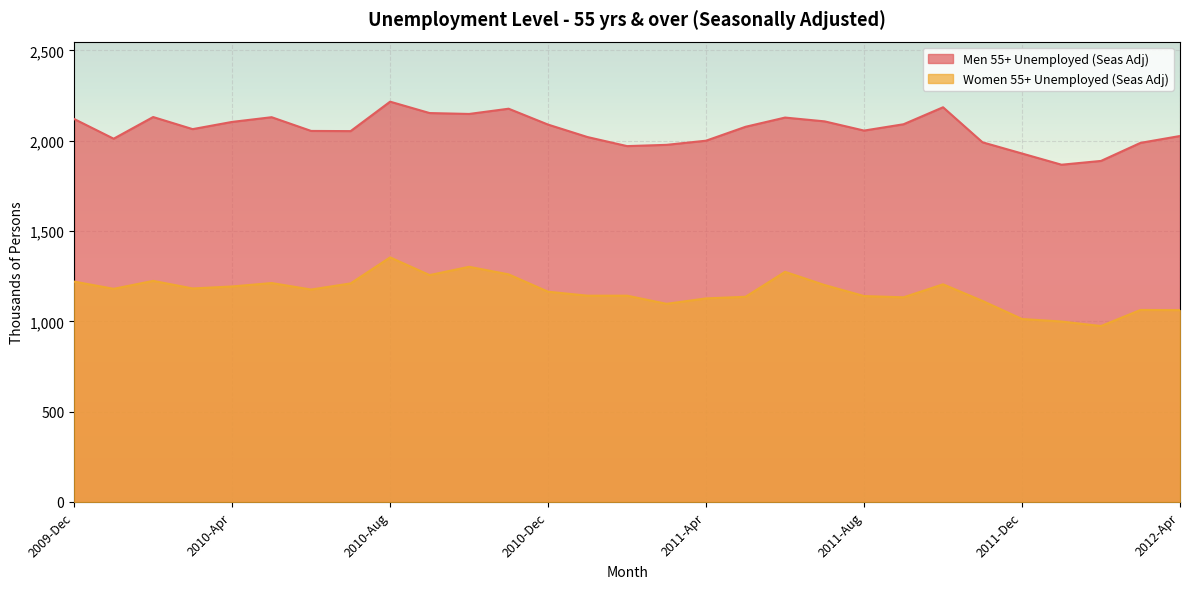

In Women 55+ Unemployed (Seas Adj), how many points are lower than both neighbors (excluding endpoints)?

7